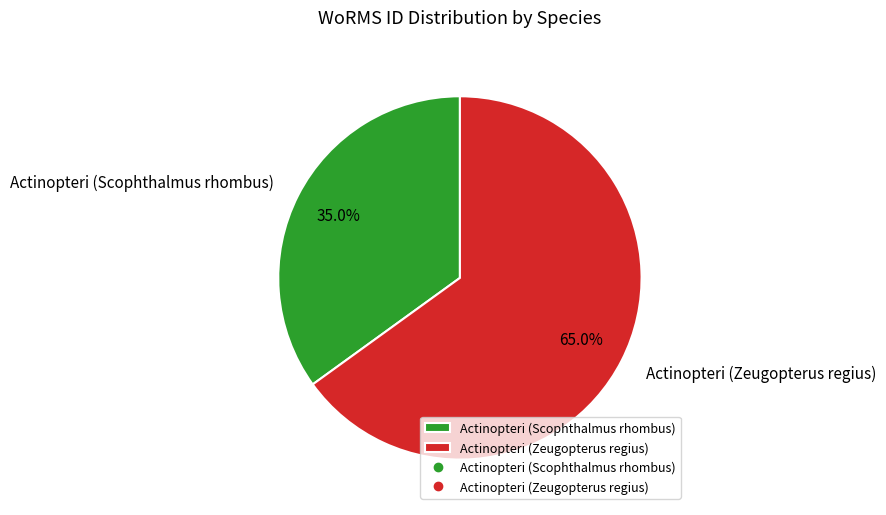

Combined, do Actinopteri (Scophthalmus rhombus) and Actinopteri (Zeugopterus regius) account for over 50%?

Yes